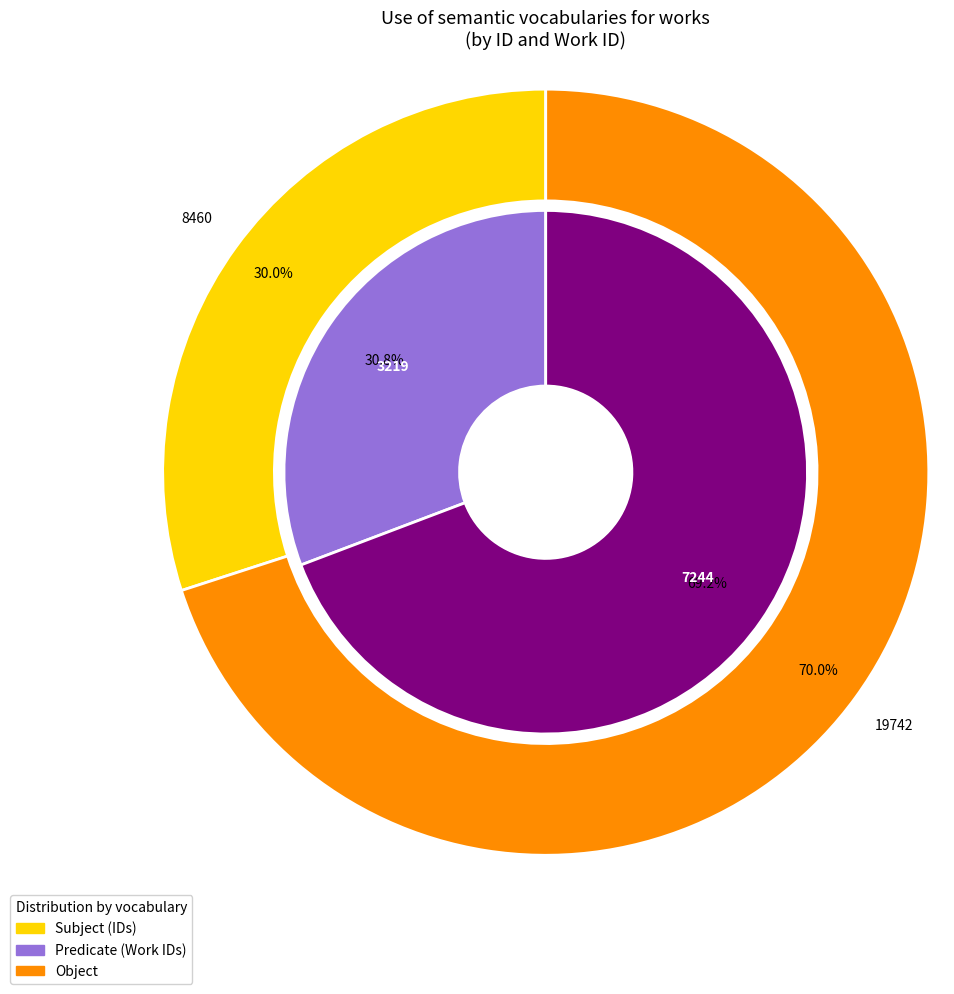

Is there any slice that represents more than half of the pie?

Yes